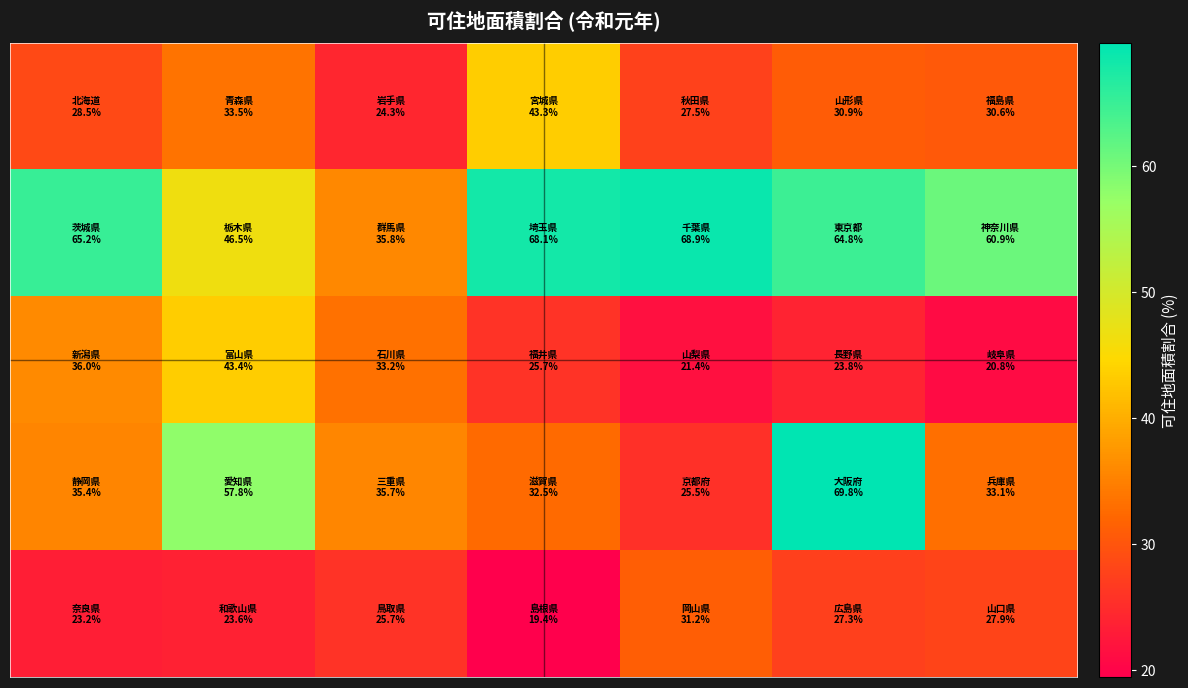

At which category does the chart reach its minimum across all series?

3